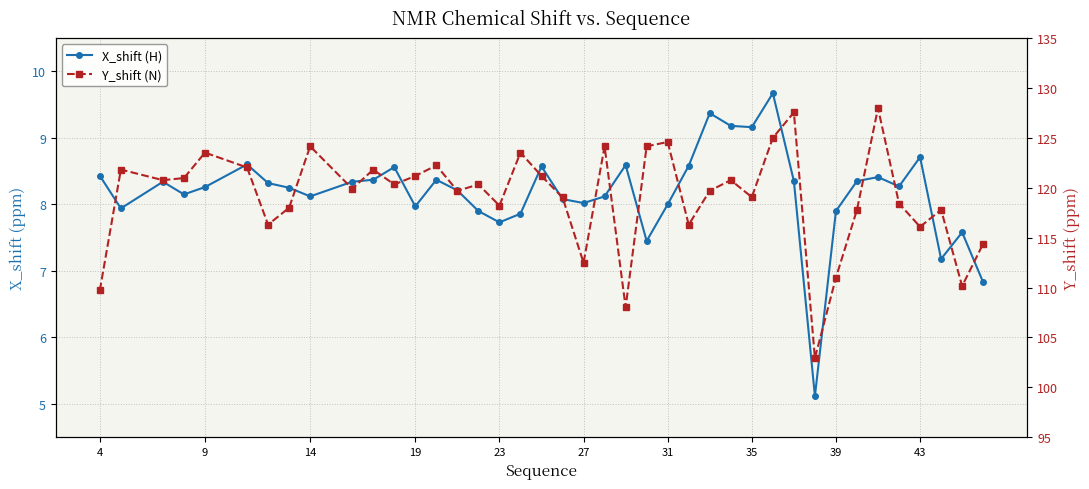

True or false: X_shift (H) and Y_shift (N) cross at least once.

False